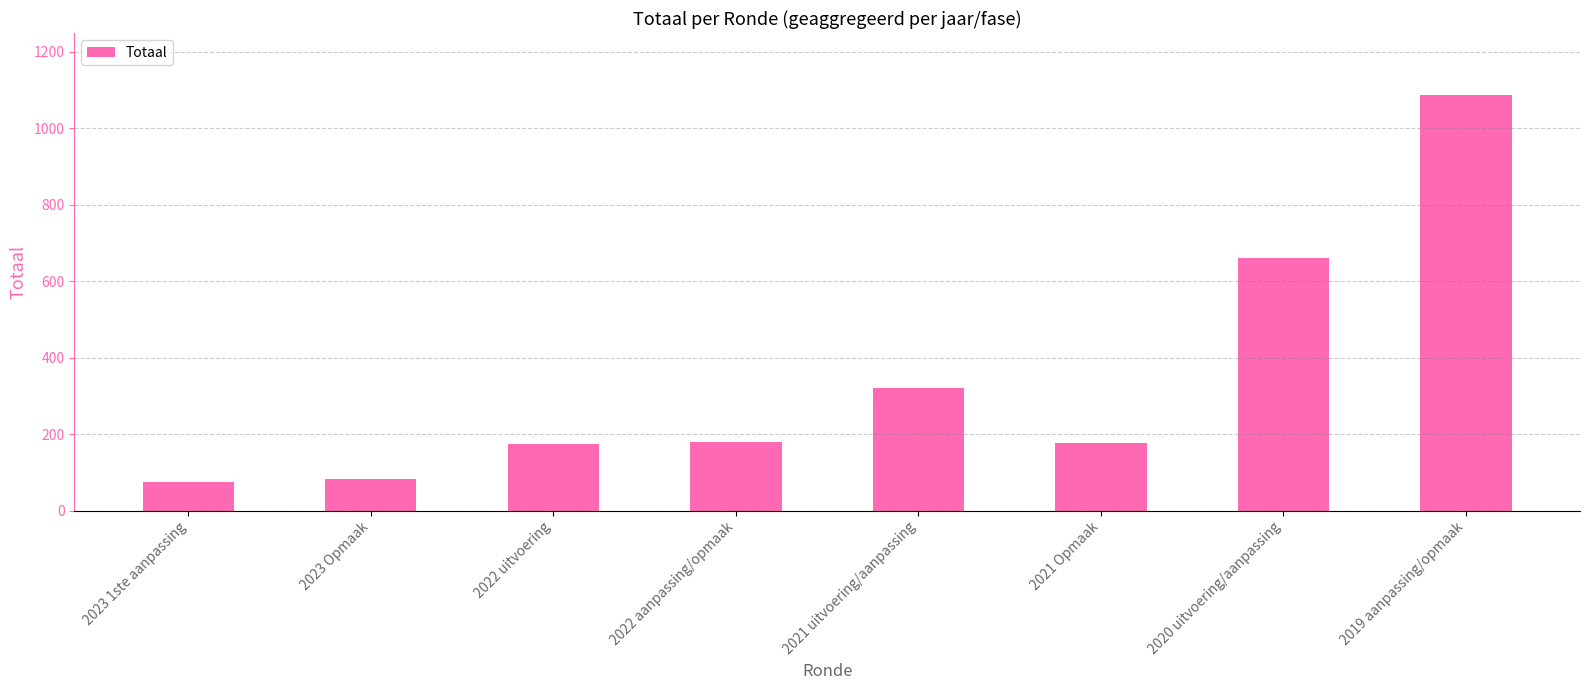

What is the label of the 7th bar from the right?

2023 Opmaak